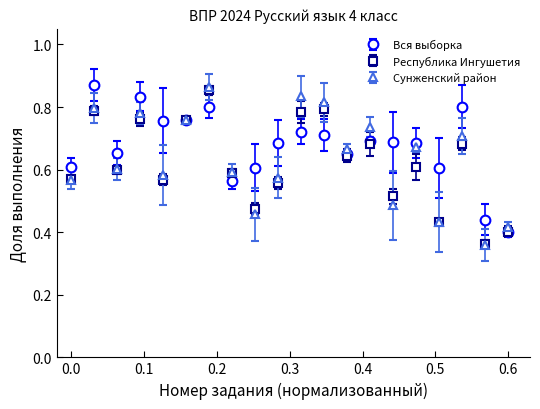

How many interior local peaks does the Республика Ингушетия series have?

7